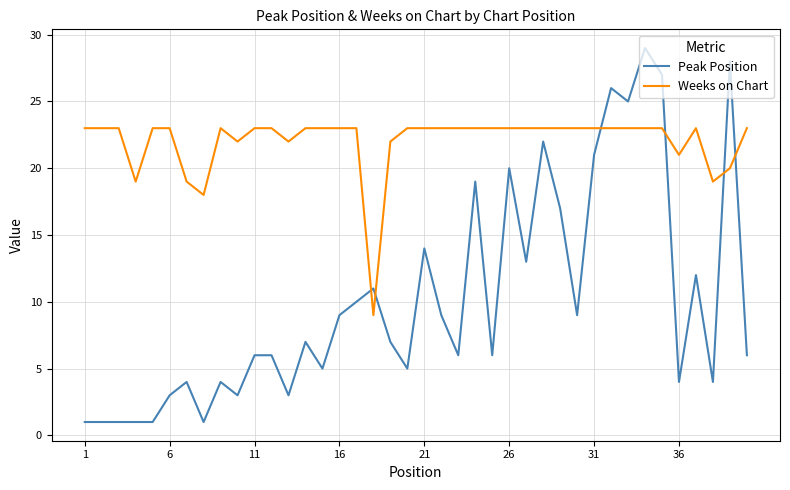

Which series has the widest spread of values?

Peak Position